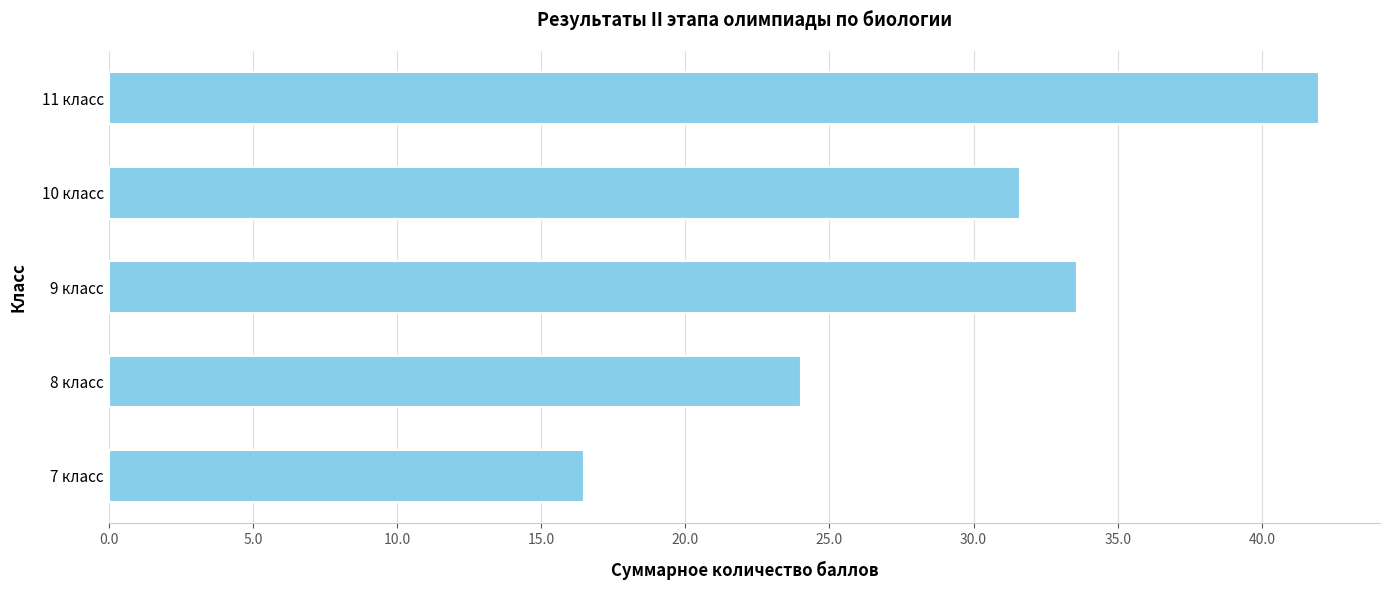

The value at 9 класс is 14.5. True or false?

False